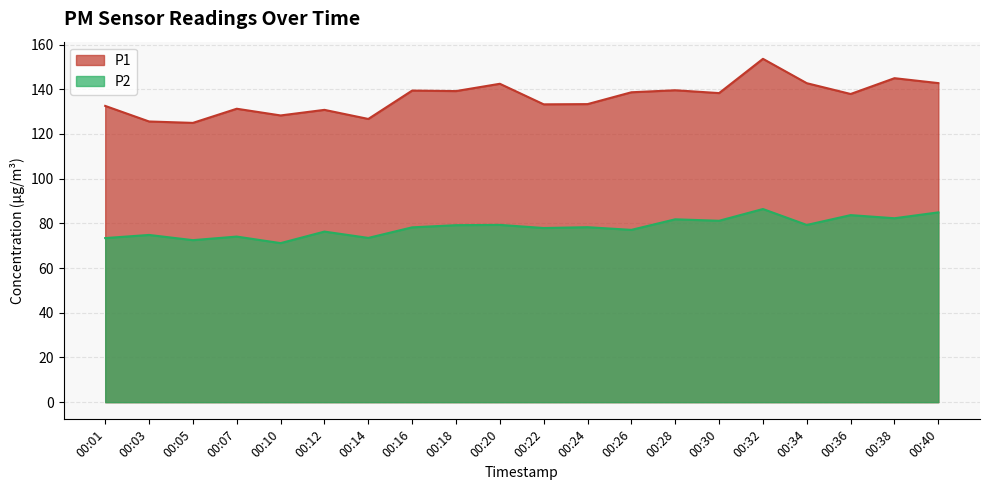

What is the highest value of the P1 series?

153.6